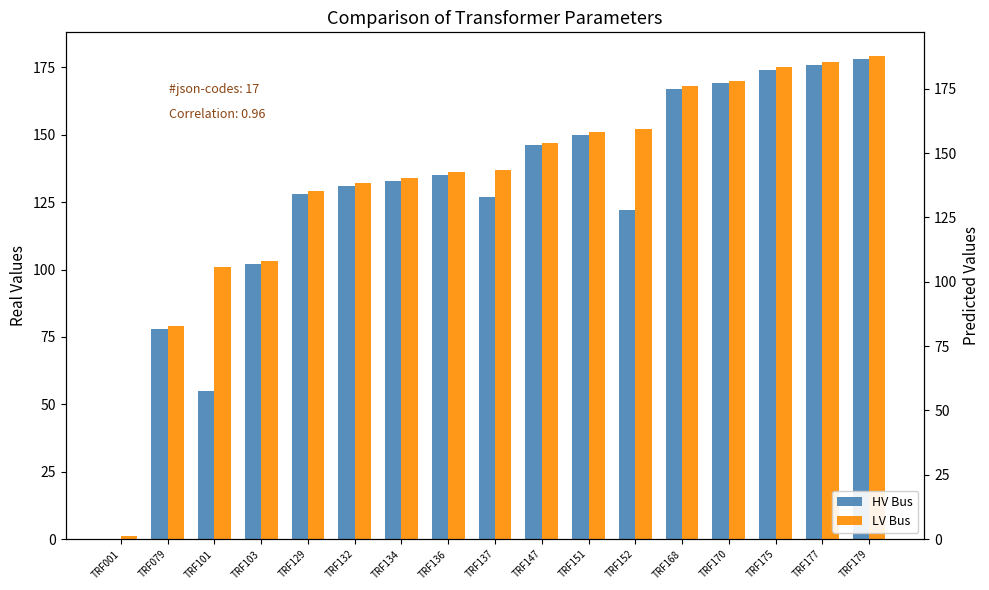

List the labels in order of LV Bus value, largest first.

TRF179, TRF177, TRF175, TRF170, TRF168, TRF152, TRF151, TRF147, TRF137, TRF136, TRF134, TRF132, TRF129, TRF103, TRF101, TRF079, TRF001